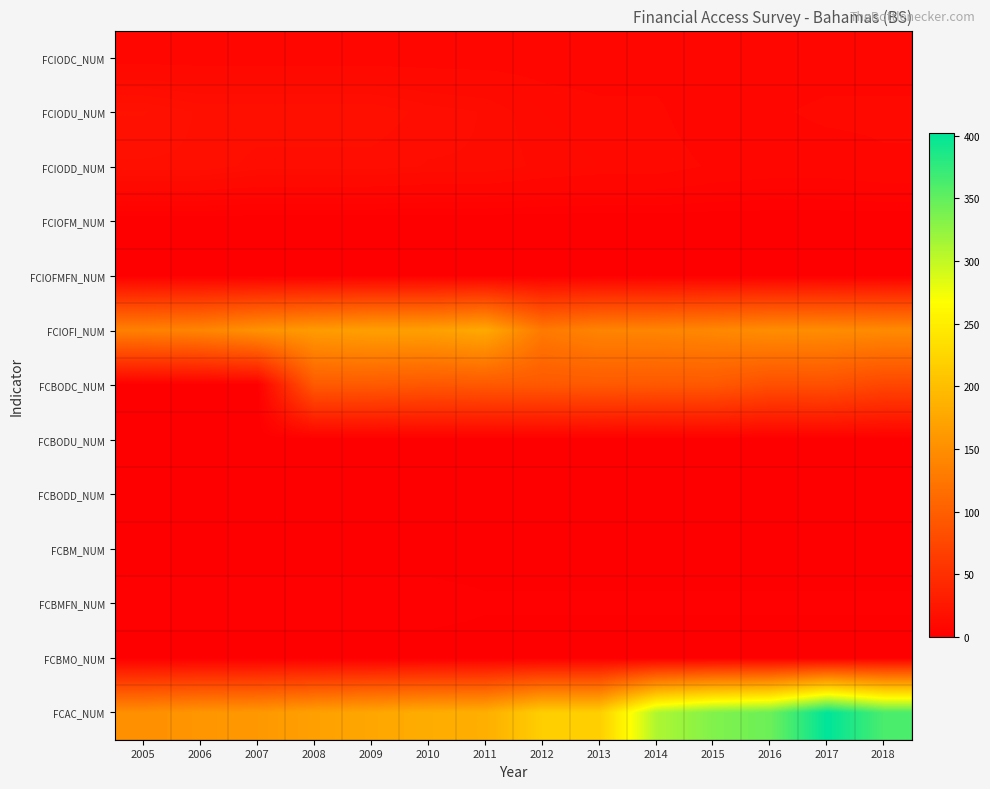

What is the total value across all series at 2015?

597